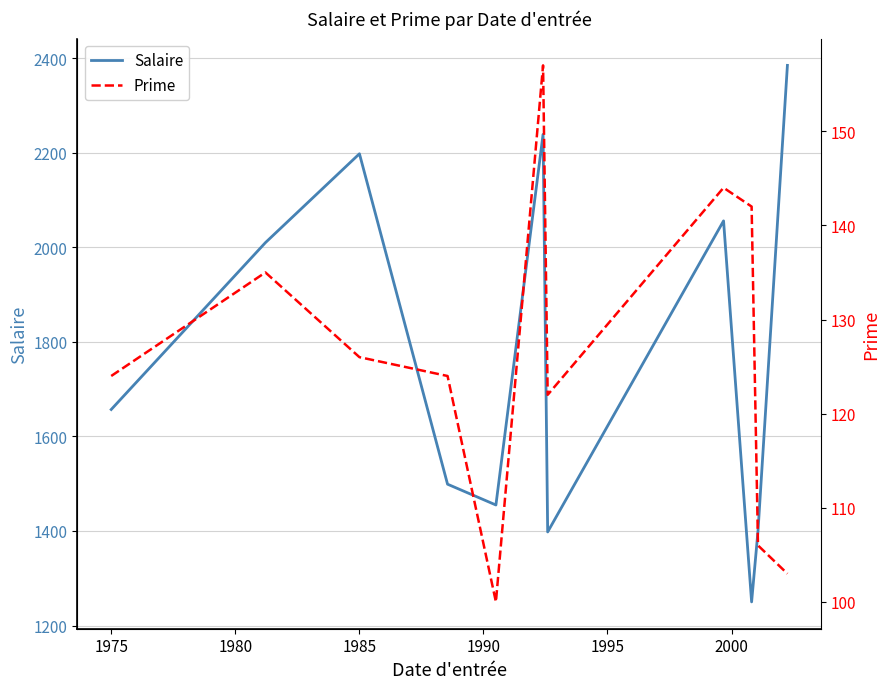

True or false: Prime and Salaire intersect in this chart.

False